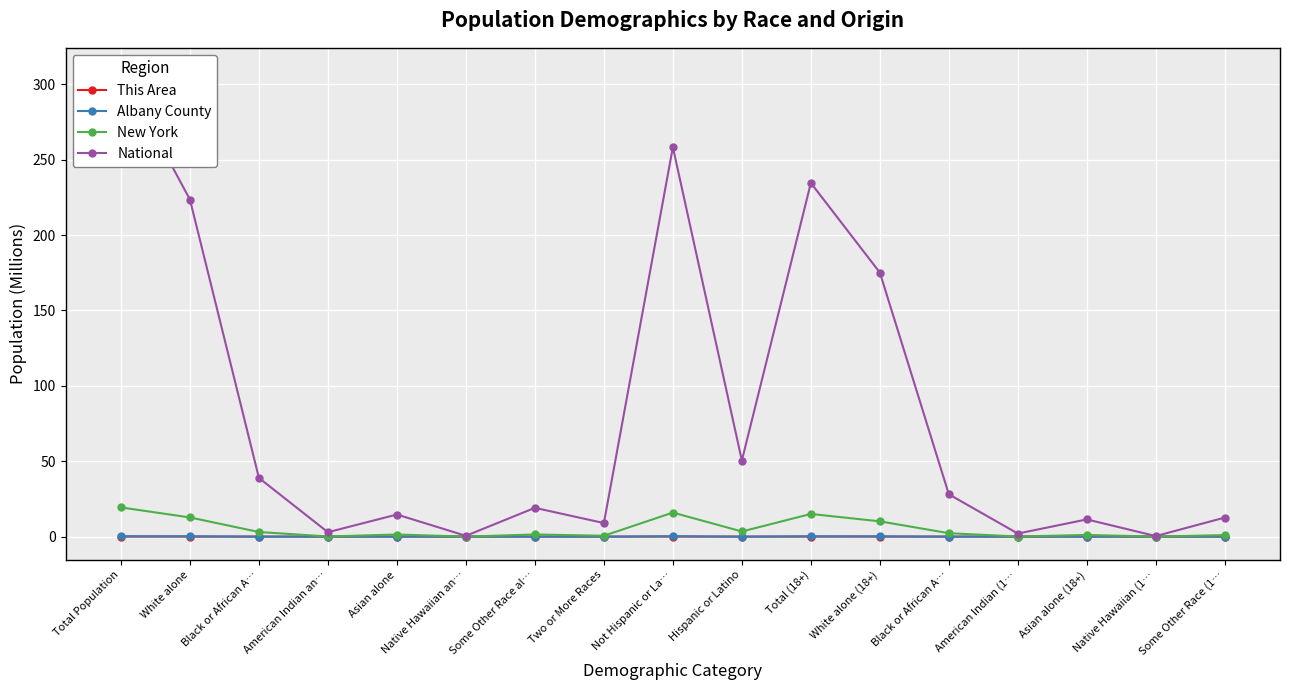

In Albany County, how many points are lower than both neighbors (excluding endpoints)?

5